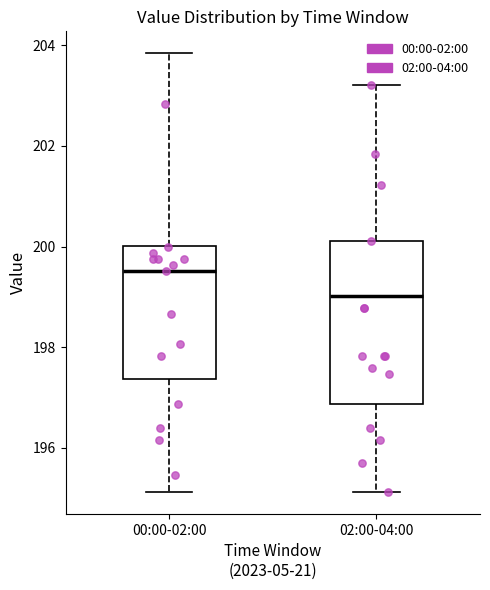

Comparing the boxes themselves (not the whiskers), which one is the tallest?

02:00-04:00